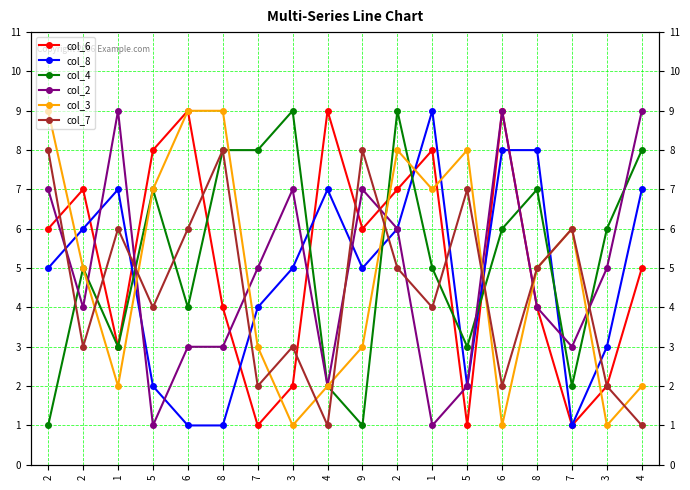

What is the difference between the col_8 values at 1 and 1?

2